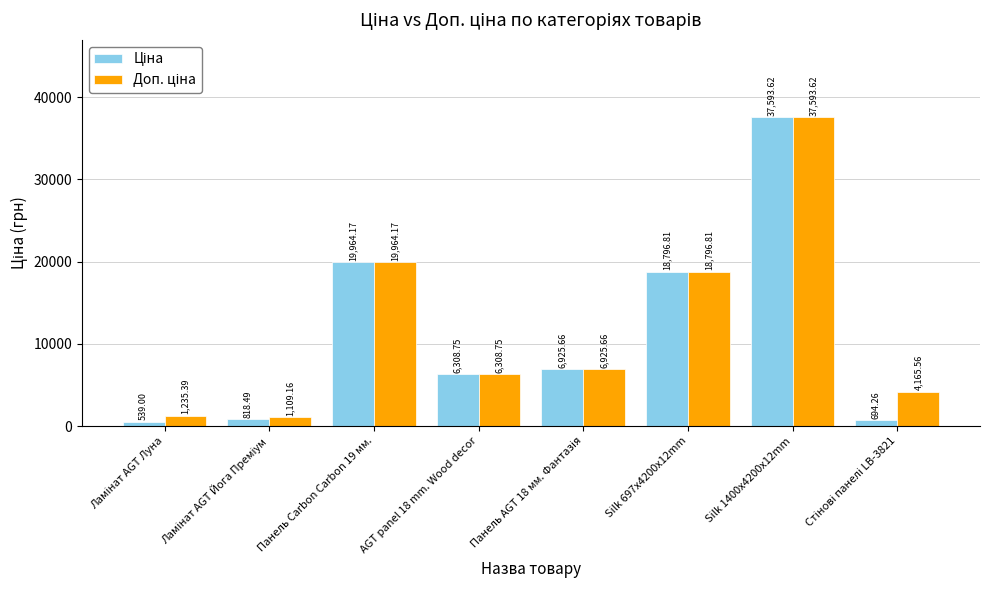

How many groups of bars are there?

8